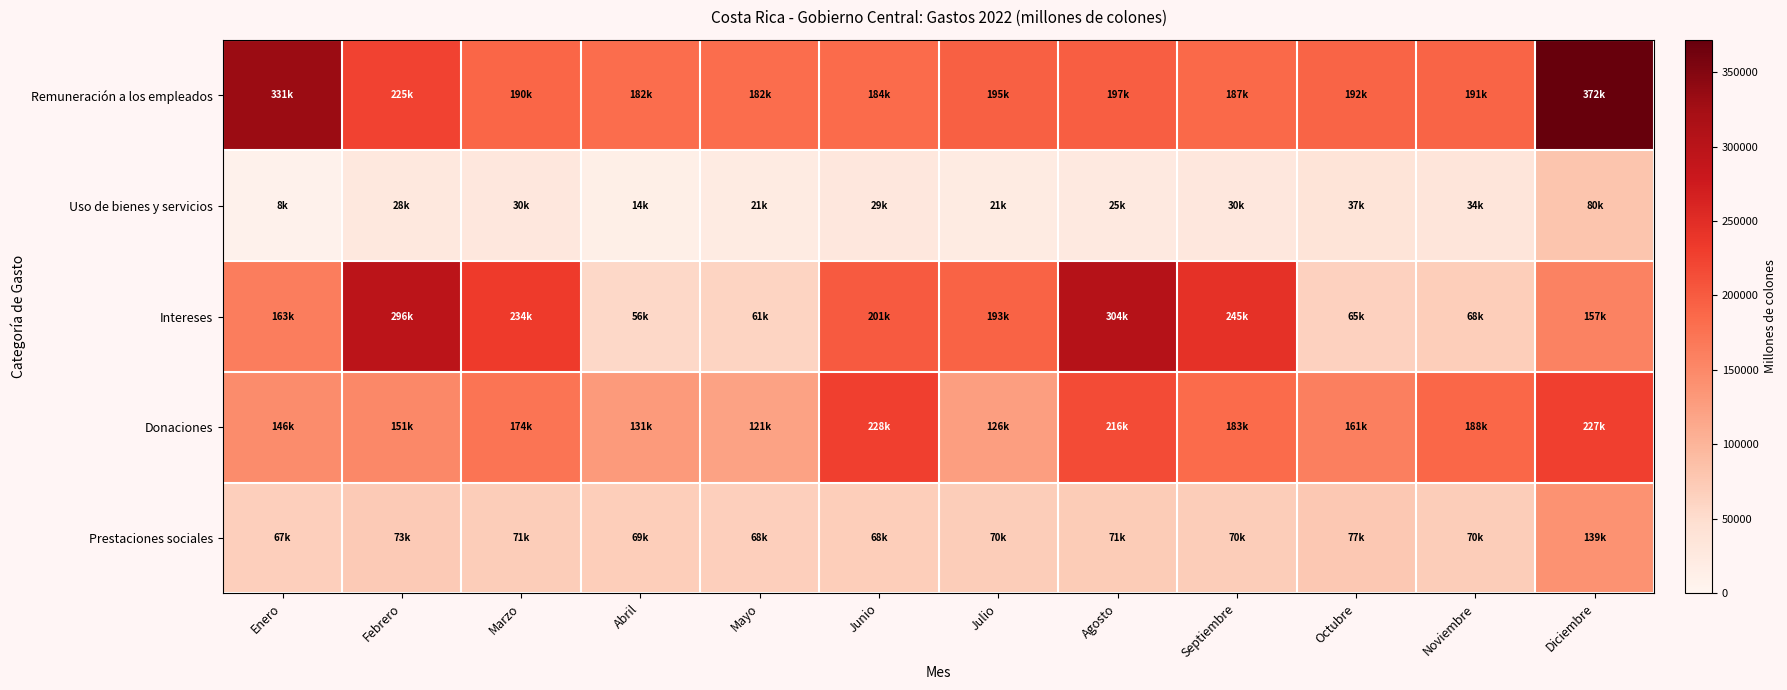

What is the minimum value shown in the chart?

7584.5